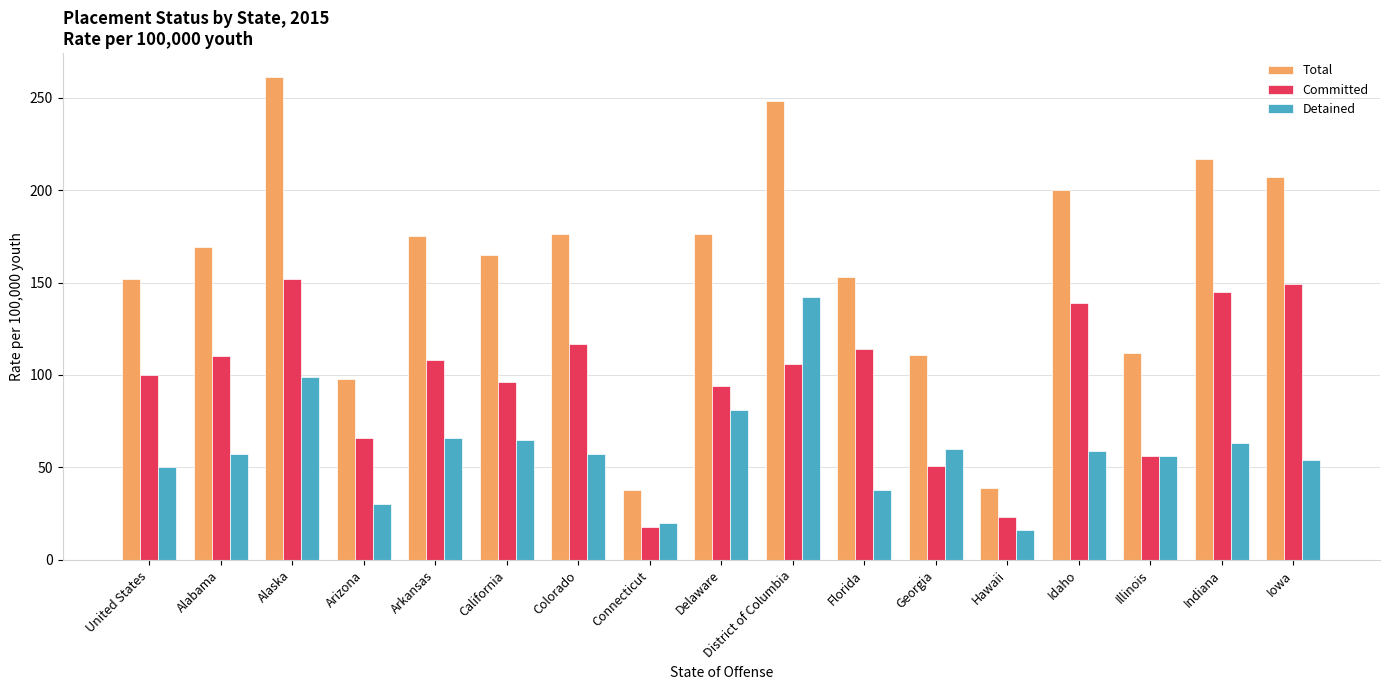

What is the difference between the second highest and minimum values in the Detained series?

83